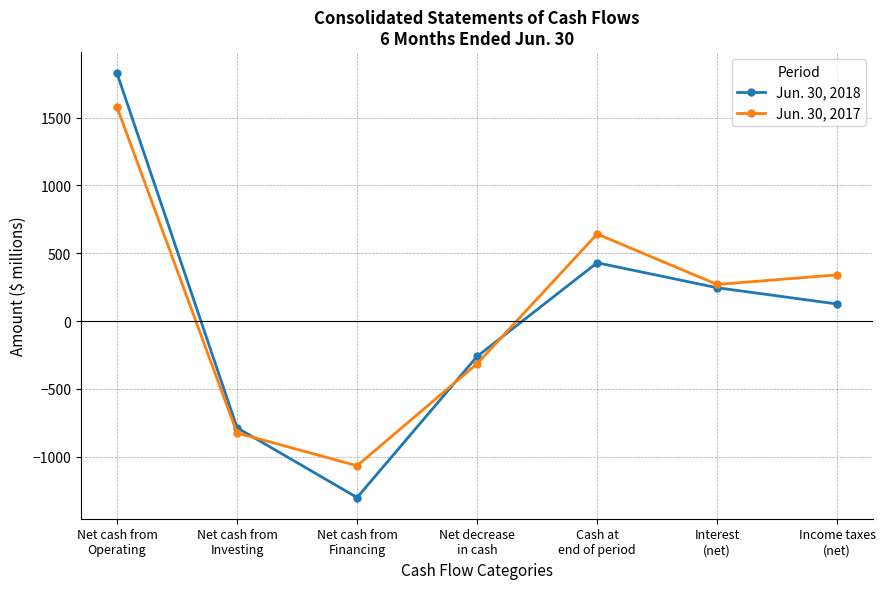

The value of Jun. 30, 2017 at Net cash from
Operating is 1576. True or false?

True